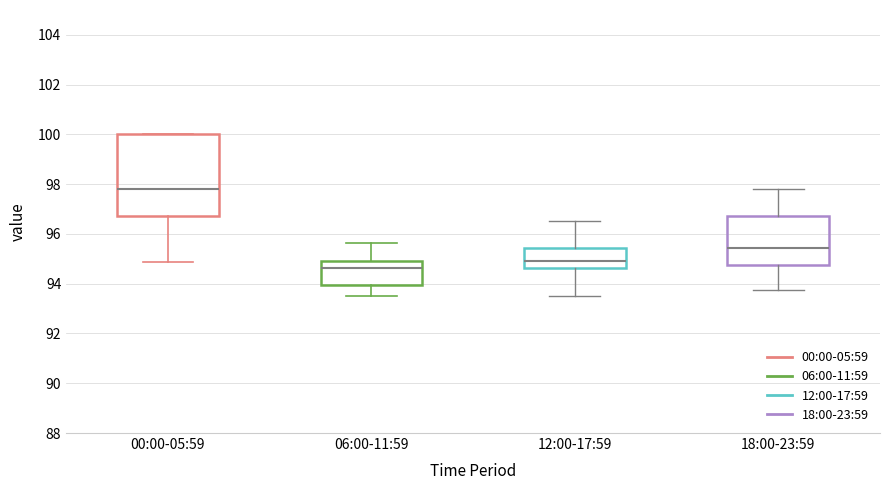

Which box has the highest median line?

00:00-05:59